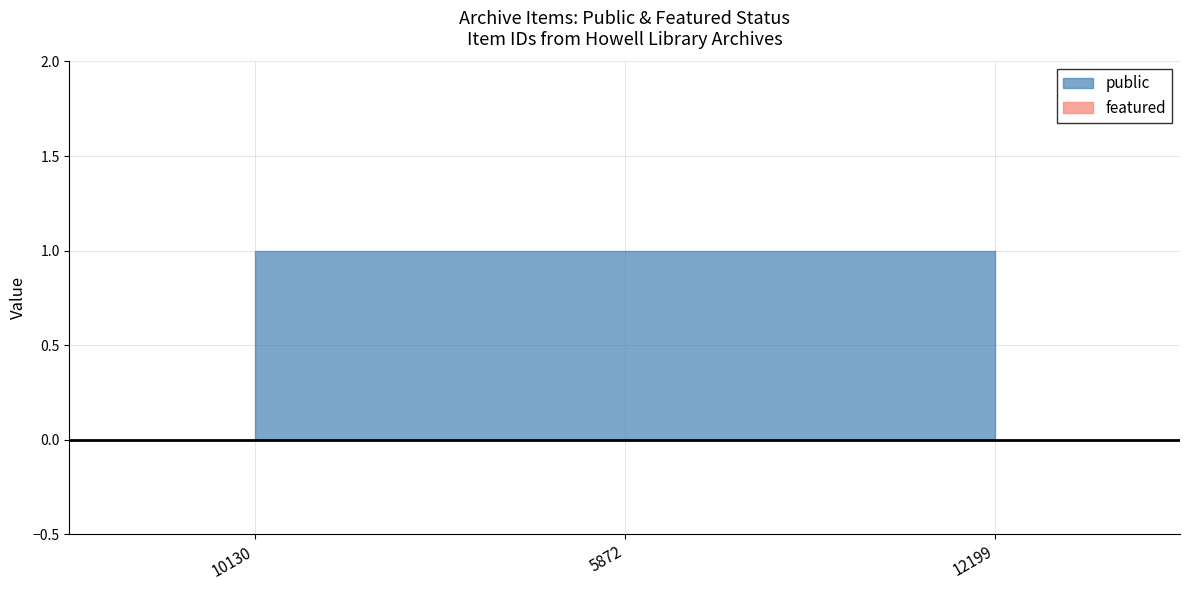

Rank the series by their average value, from highest to lowest.

public, featured